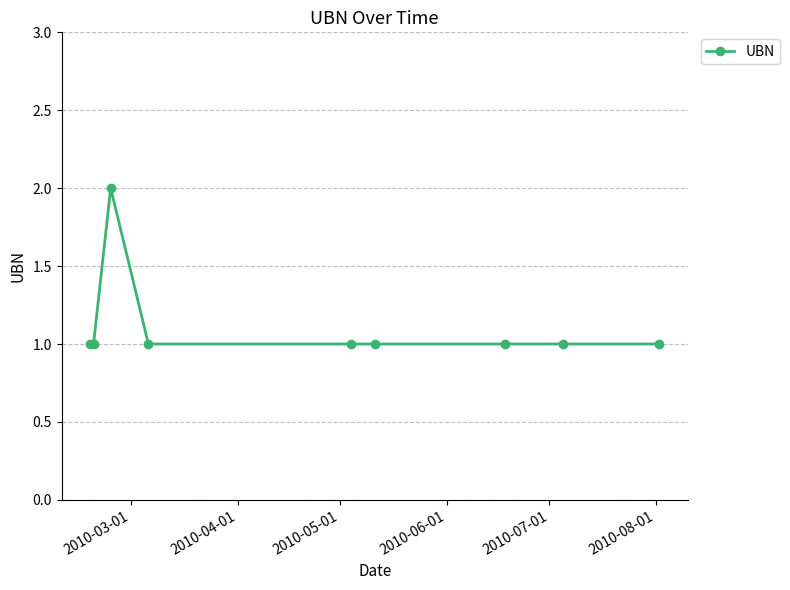

What is the sum of all values?

10